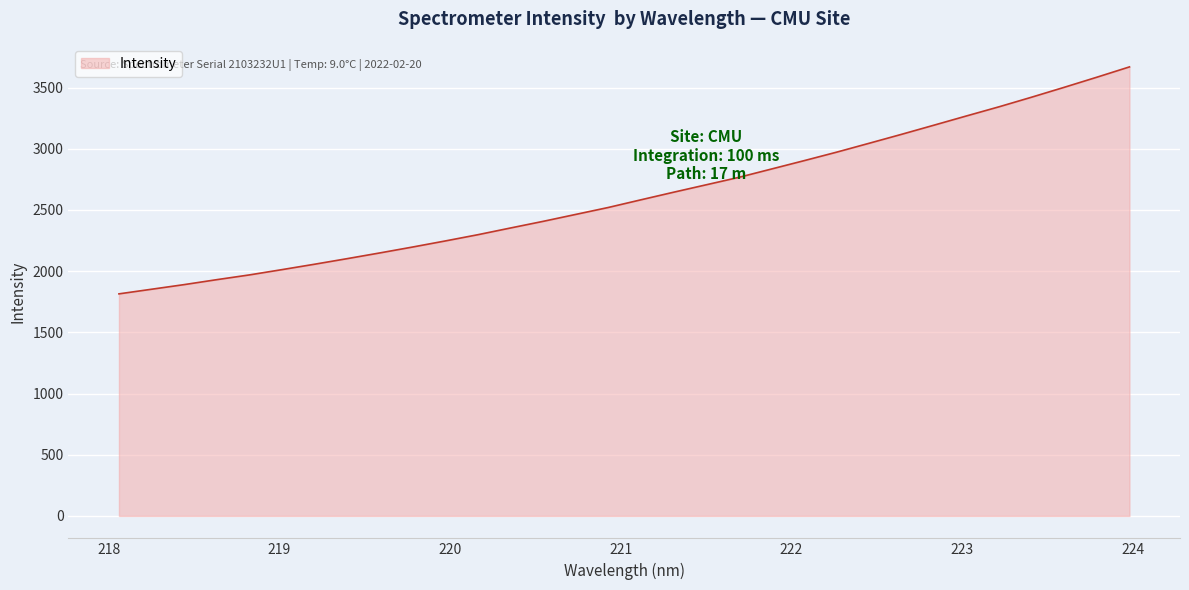

Reading right to left, list all the values displayed in this chart.

3668.5	3584.4	3502.1	3421.5	3343.1	3268.3	3192.7	3117.6	3044.1	2971.3	2901.9	2833.7	2765.6	2705.0	2644.3	2582.5	2519.9	2463.1	2406.5	2352.3	2297.4	2246.4	2196.8	2148.8	2102.2	2056.5	2012.4	1969.1	1930.3	1889.8	1852.0	1814.2